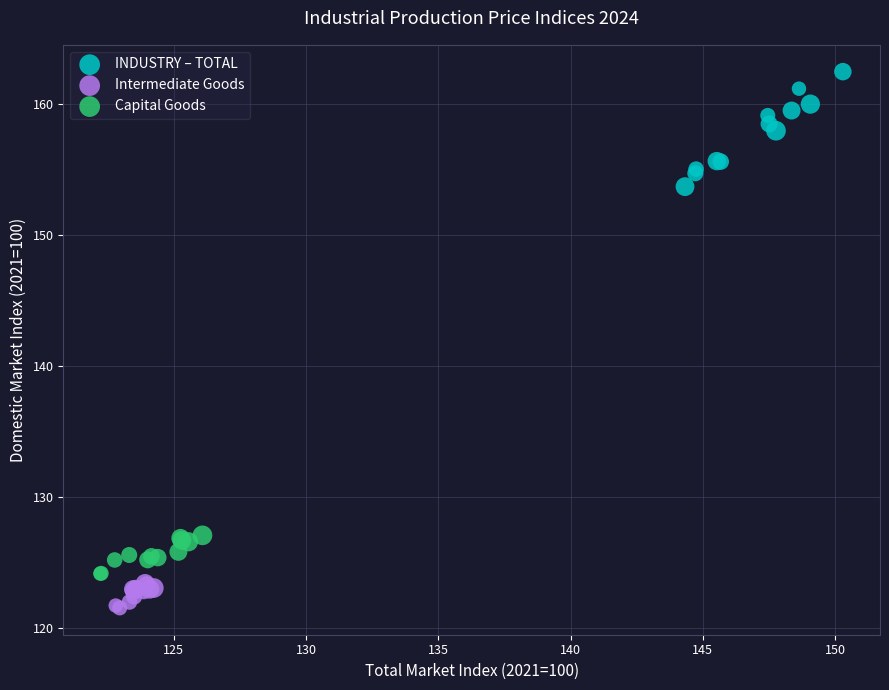

Which series has the largest Y range (max minus min)?

INDUSTRY – TOTAL